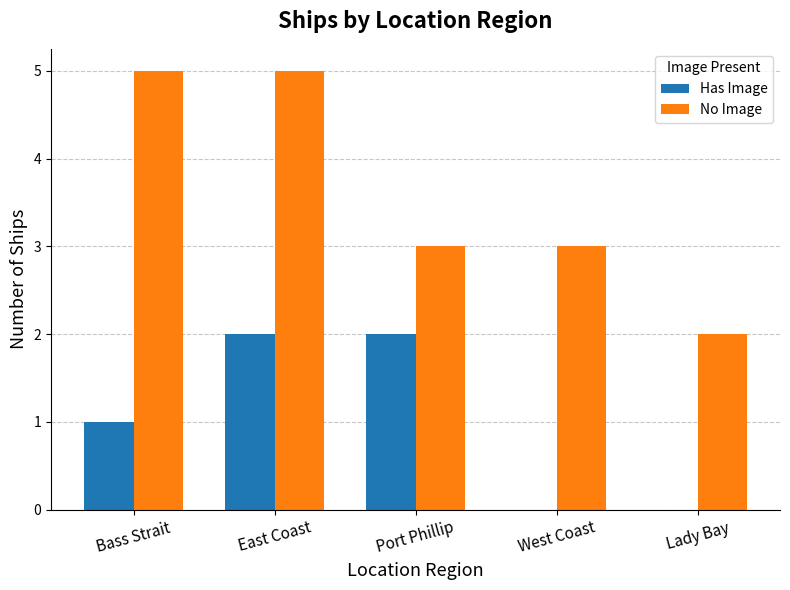

What is the total value across all series at Bass Strait?

6